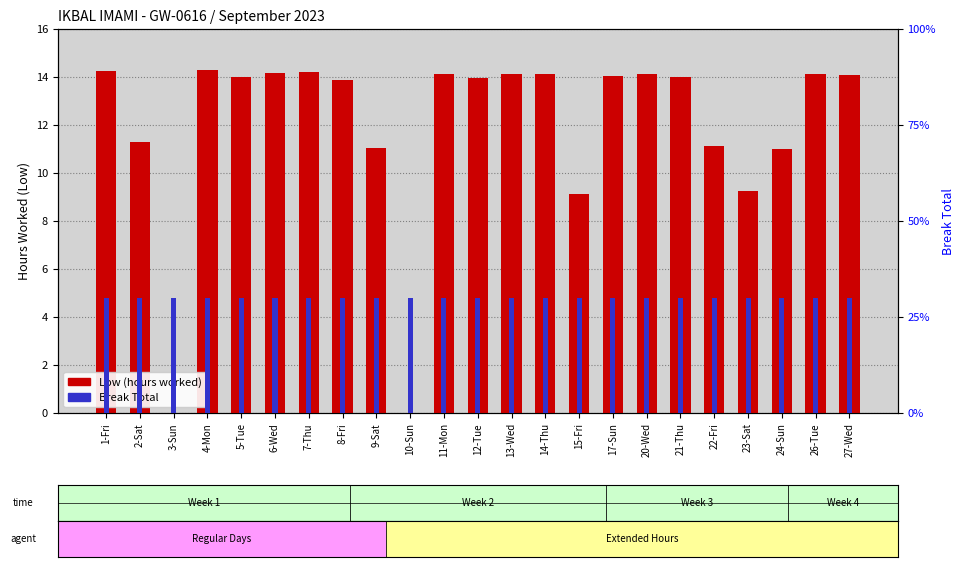

Which label corresponds to the largest value in the chart?

4-Mon